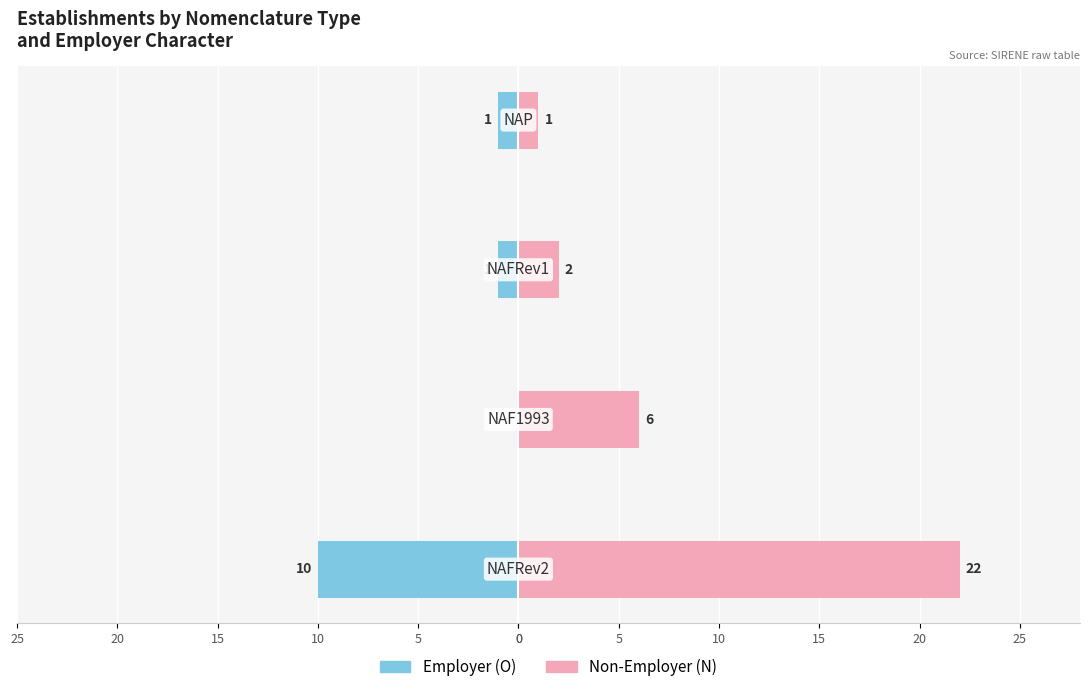

What is the sum of all Employer (O) values?

-12